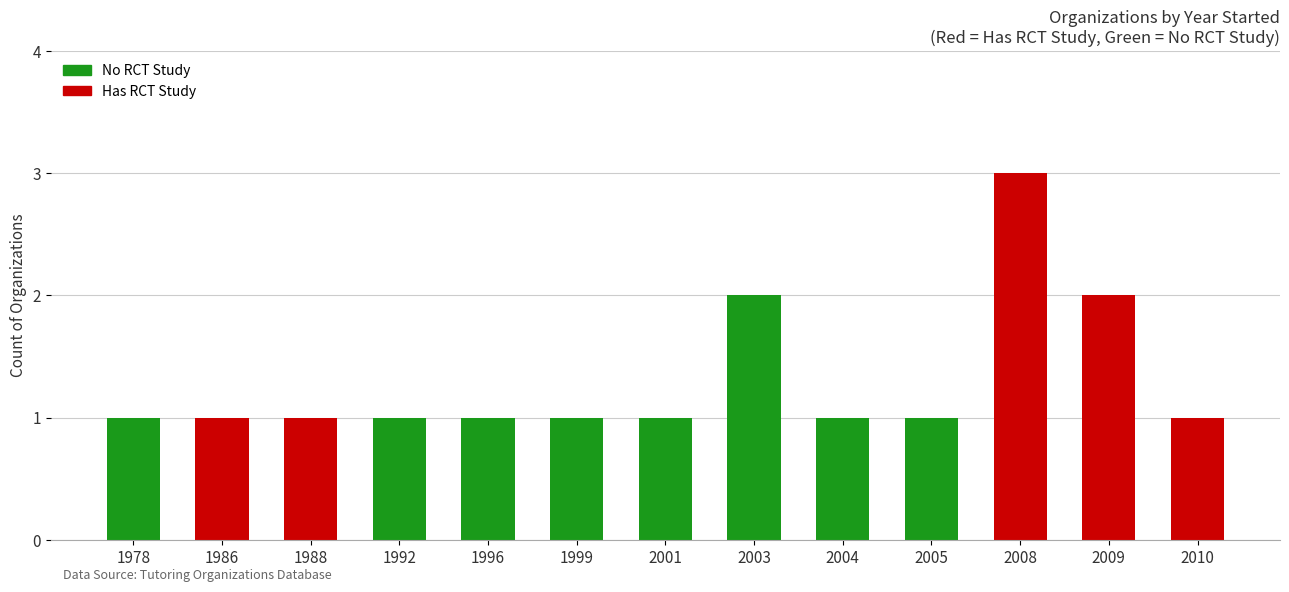

What is the greatest value displayed?

3